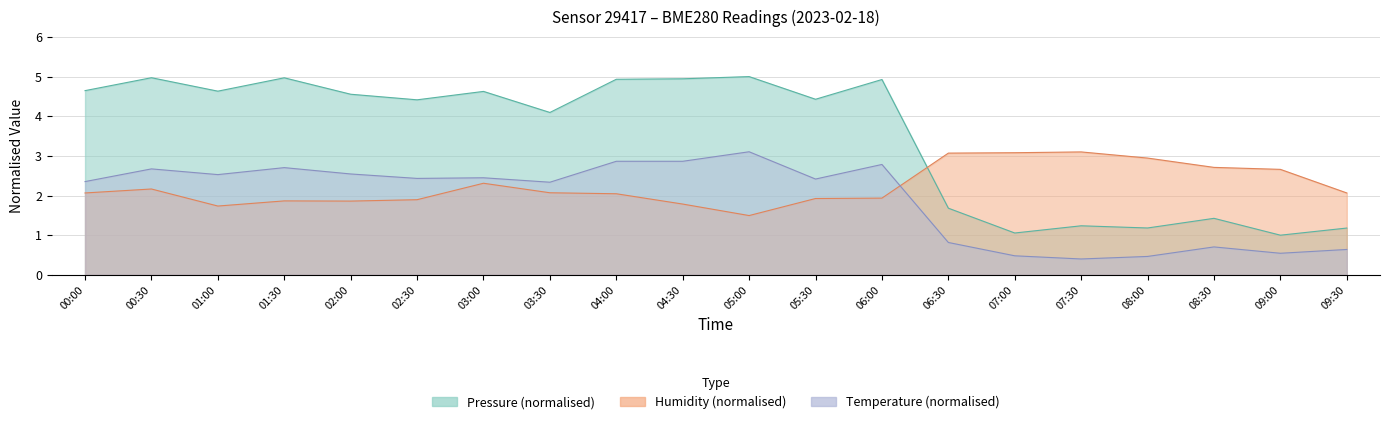

Between 06:00 and 01:00, which is larger?

06:00